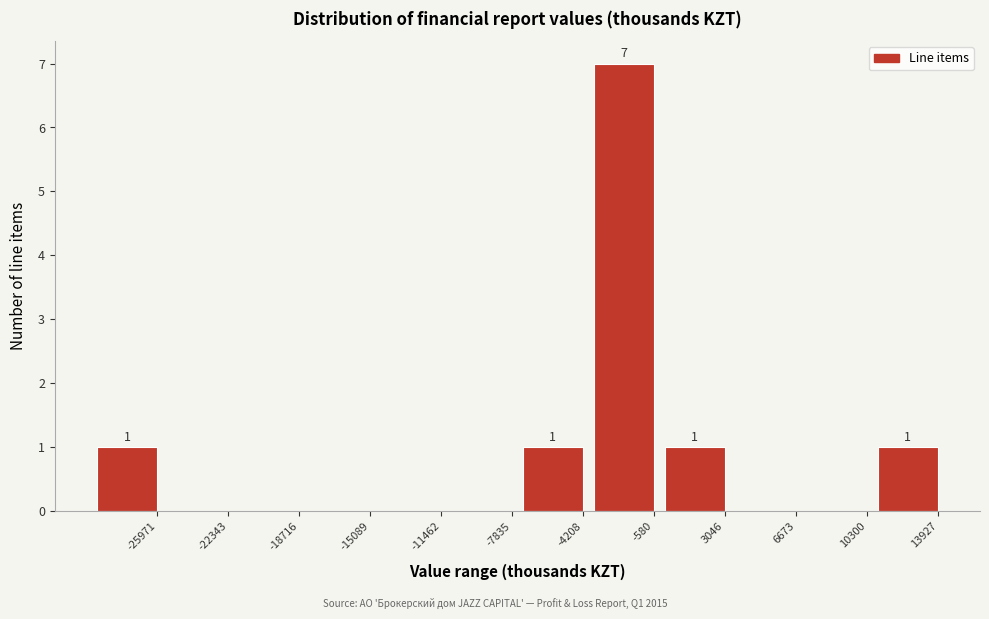

Reading left to right, transcribe all the data shown in this chart.

-25971=1	-22343=0	-18716=0	-15089=0	-11462=0	-7835=0	-4208=1	-580=7	3046=1	6673=0	10300=0	13927=1